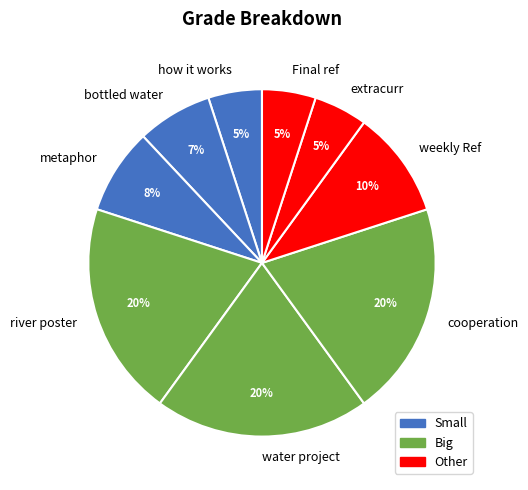

Is there any slice that represents more than half of the pie?

No